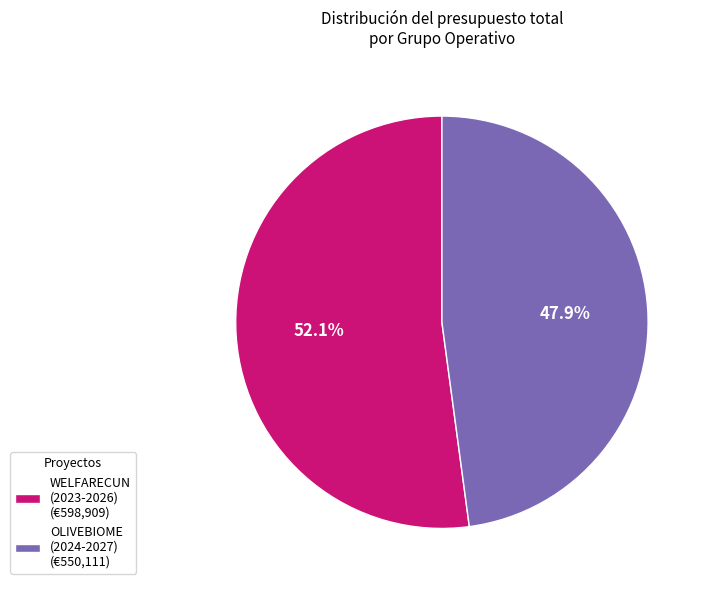

Which category has the smallest portion of the pie?

OLIVEBIOME (2024-2027) (€550,111)